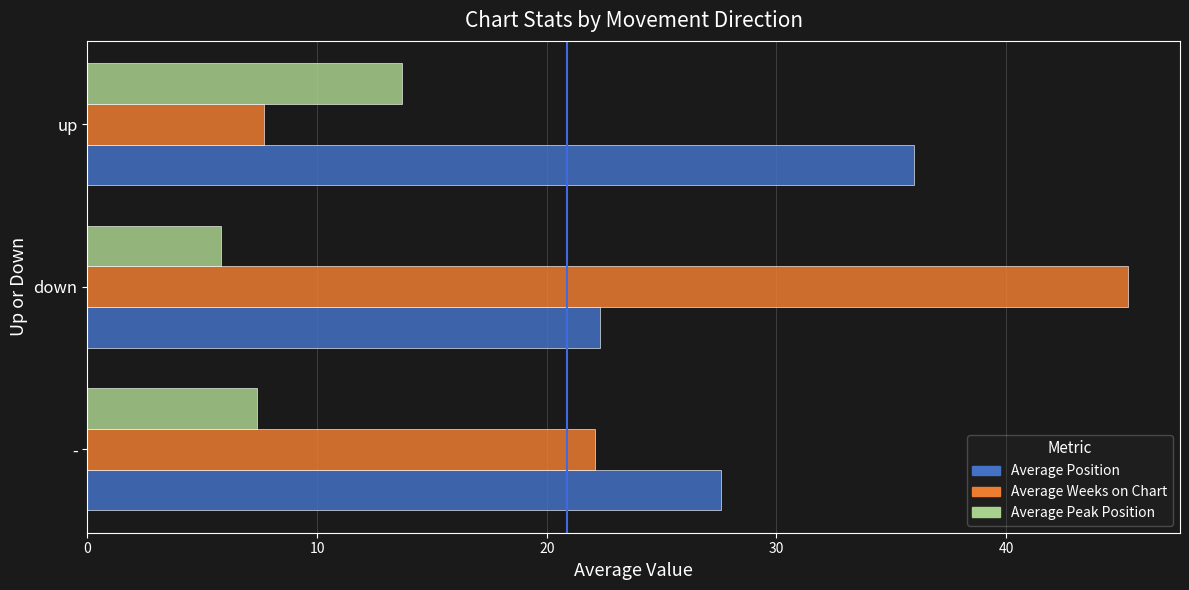

Which category has the lowest value across all series?

down